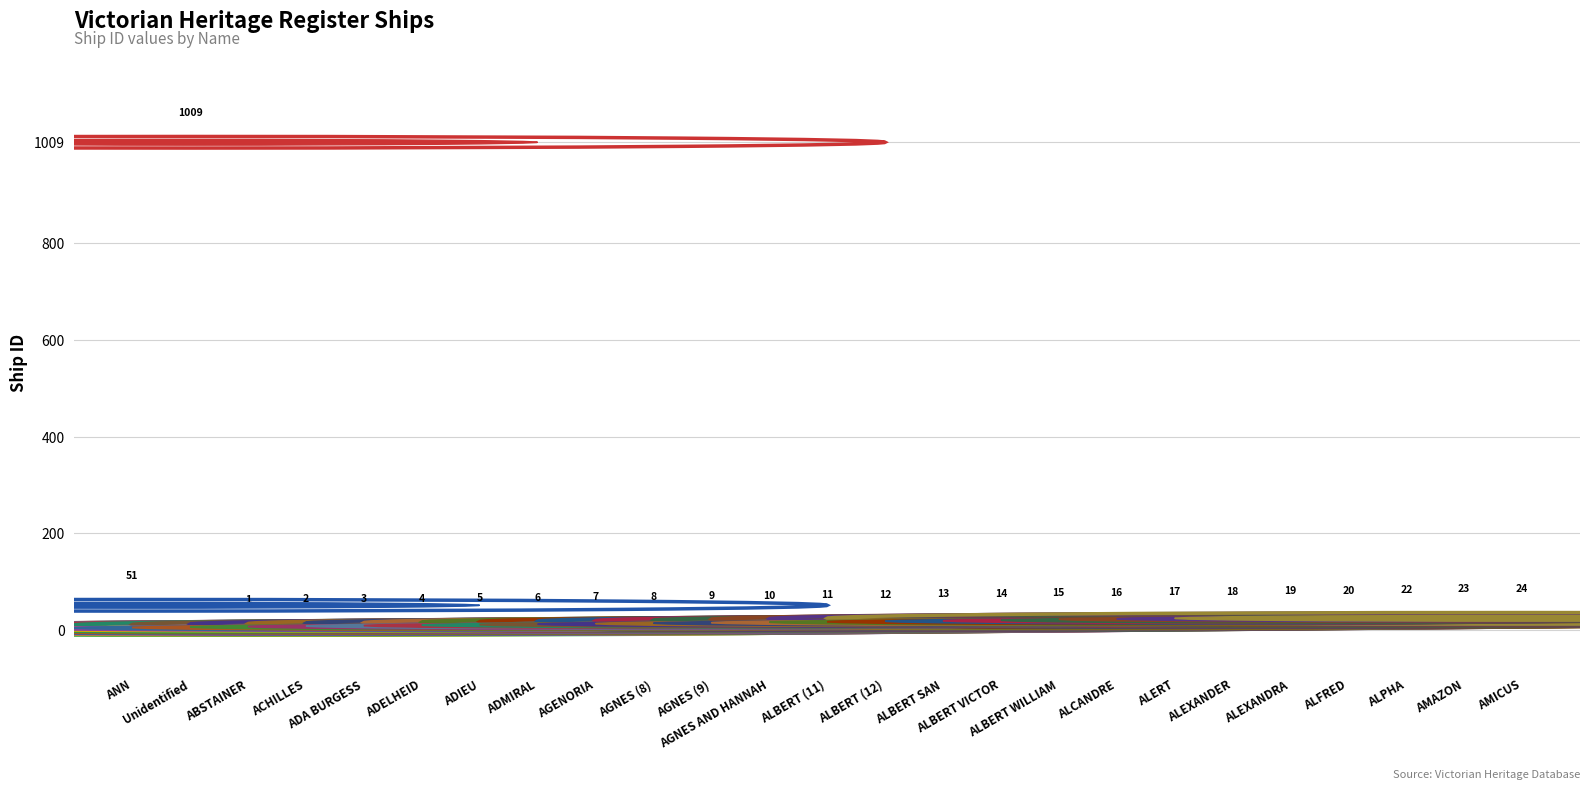

Reading right to left, list all the values displayed in this chart.

24	23	22	20	19	18	17	16	15	14	13	12	11	10	9	8	7	6	5	4	3	2	1	1009	51